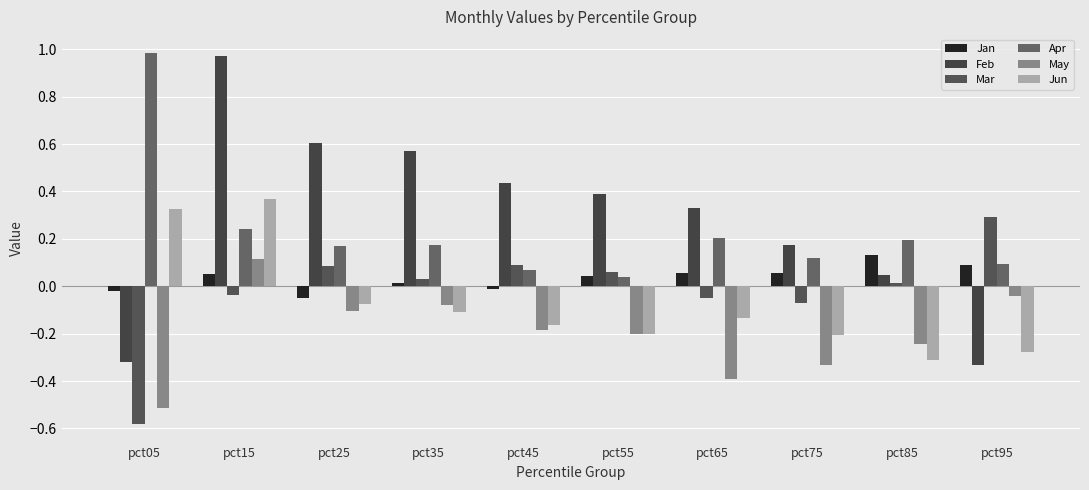

What is the value of the Jun bar at the 4th from the left?

-0.1